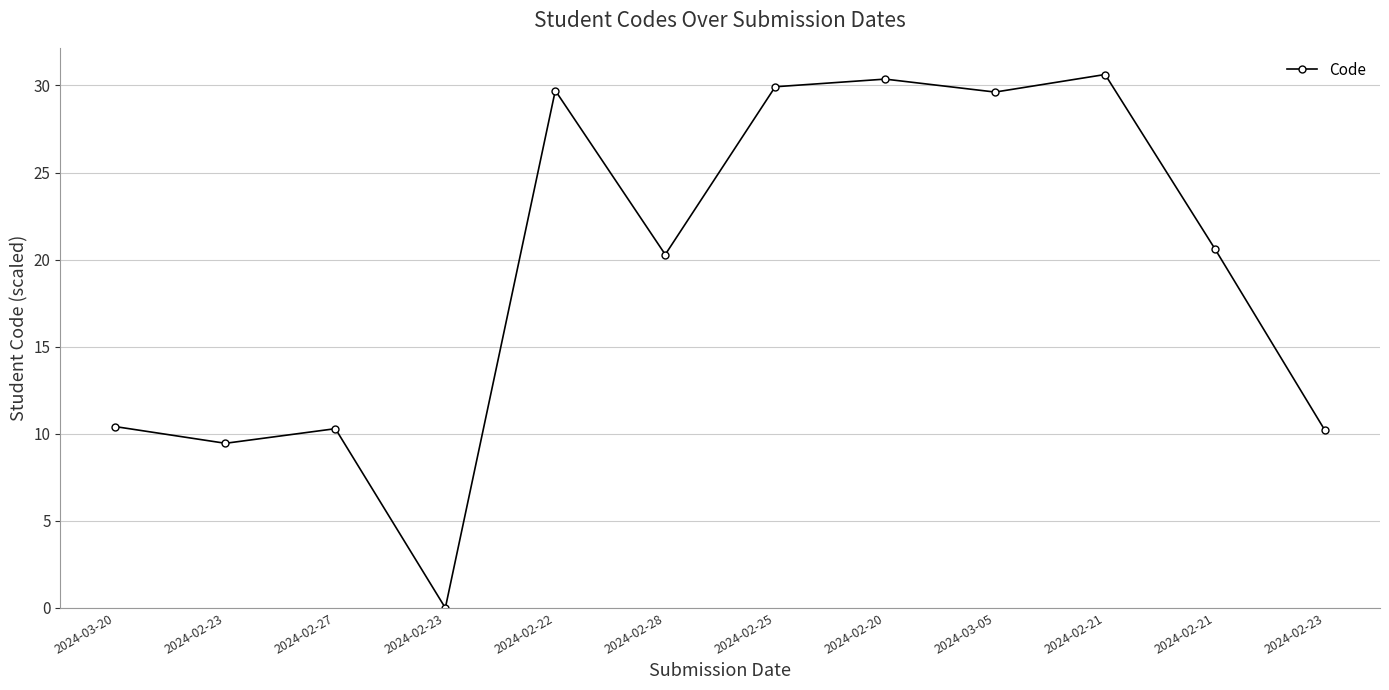

How many lines are shown in the chart?

1